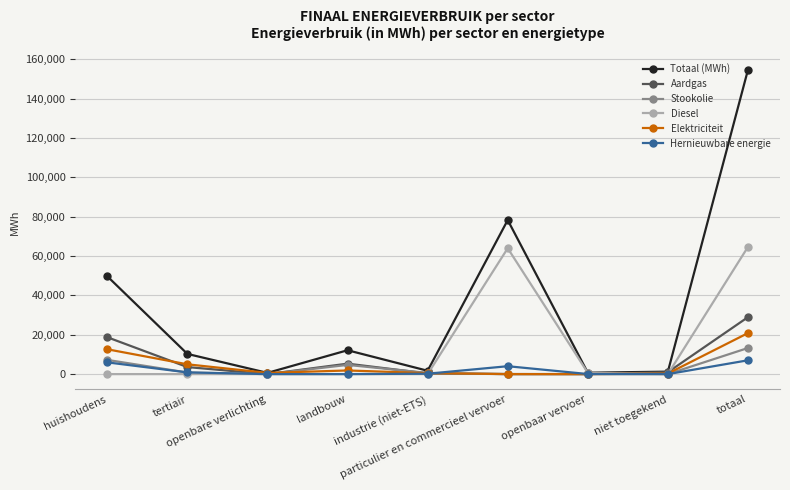

What is the label of the 3rd point from the right?

openbaar vervoer